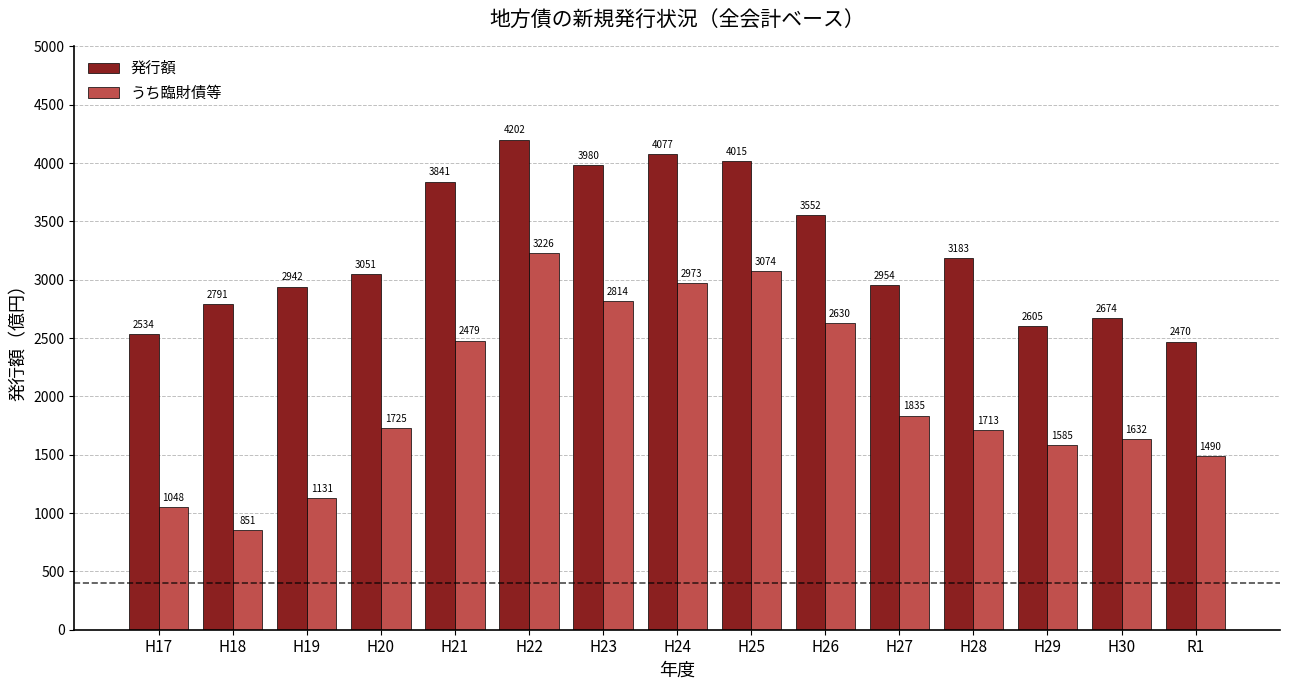

At which category is the sum across all series the highest?

H22